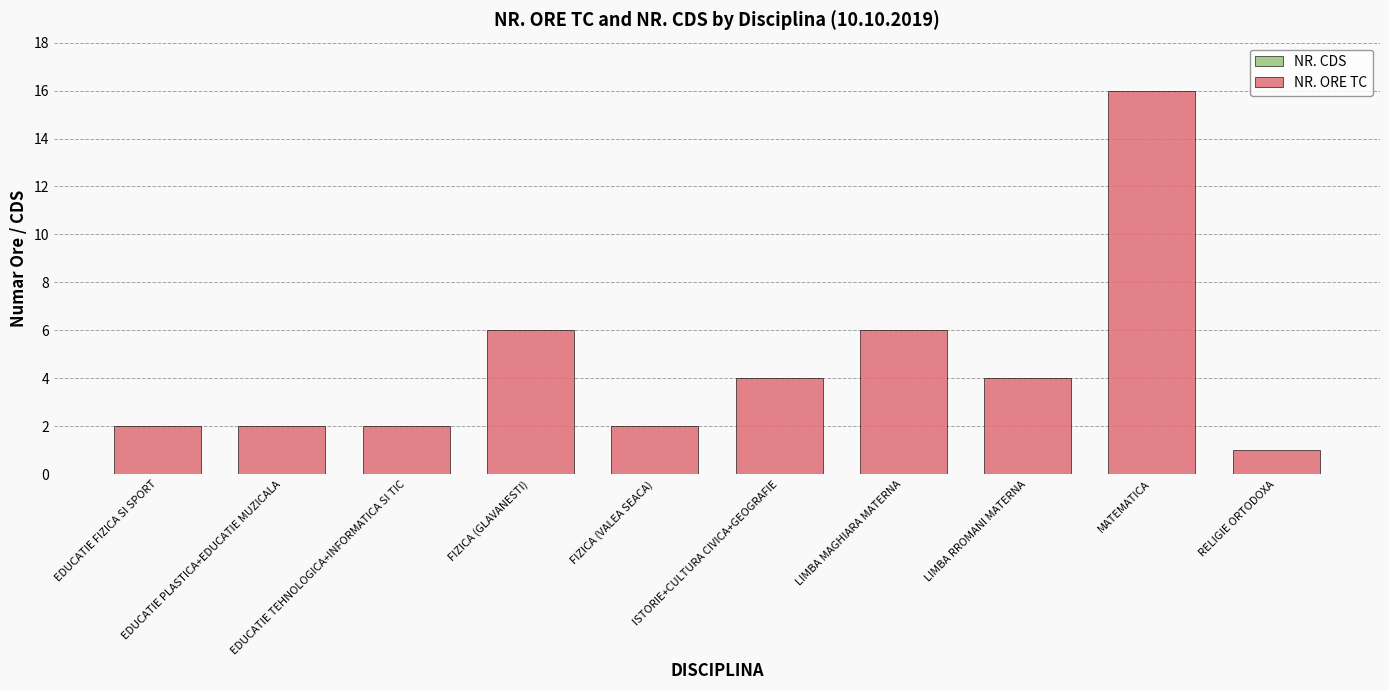

What is the label of the 8th bar from the right?

EDUCATIE TEHNOLOGICA+INFORMATICA SI TIC